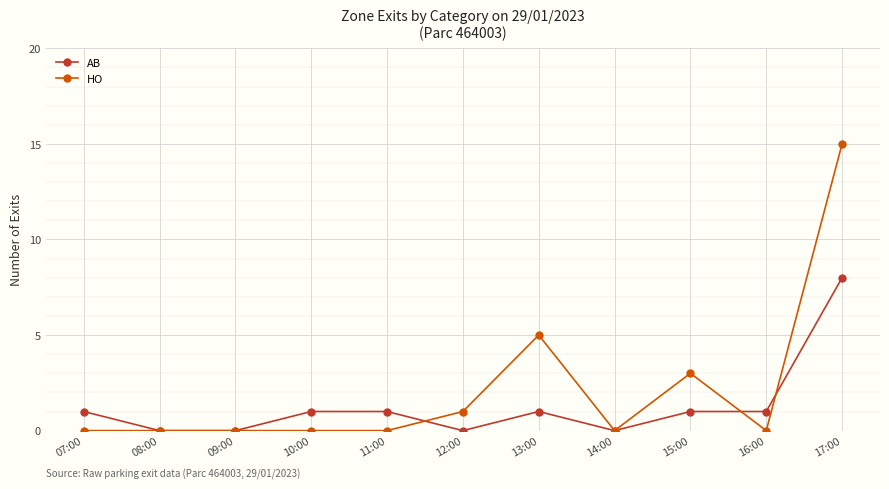

Which series has the largest total across all categories?

HO